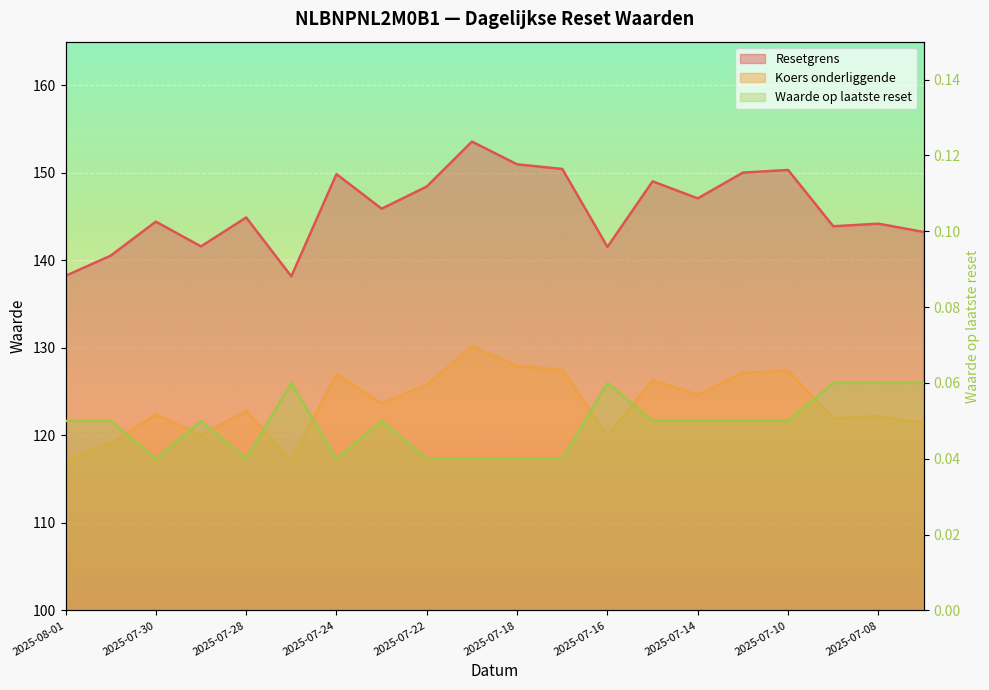

Which category has the highest value across all series?

2025-07-21